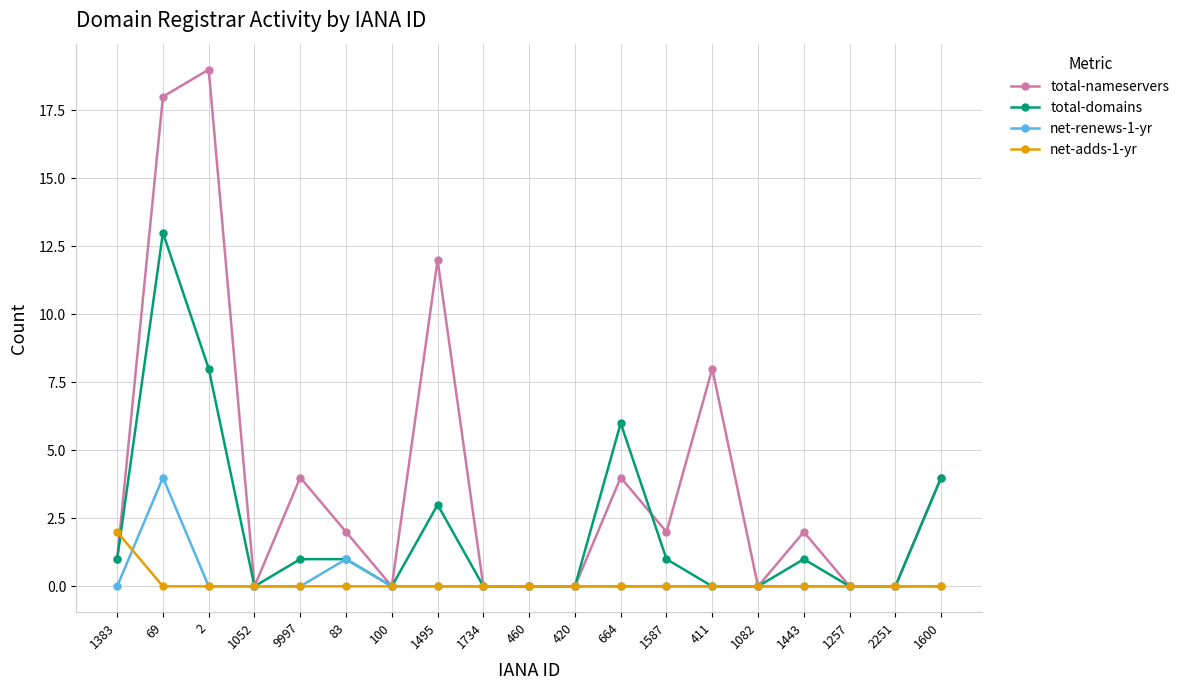

How many distinct data groups are displayed?

4